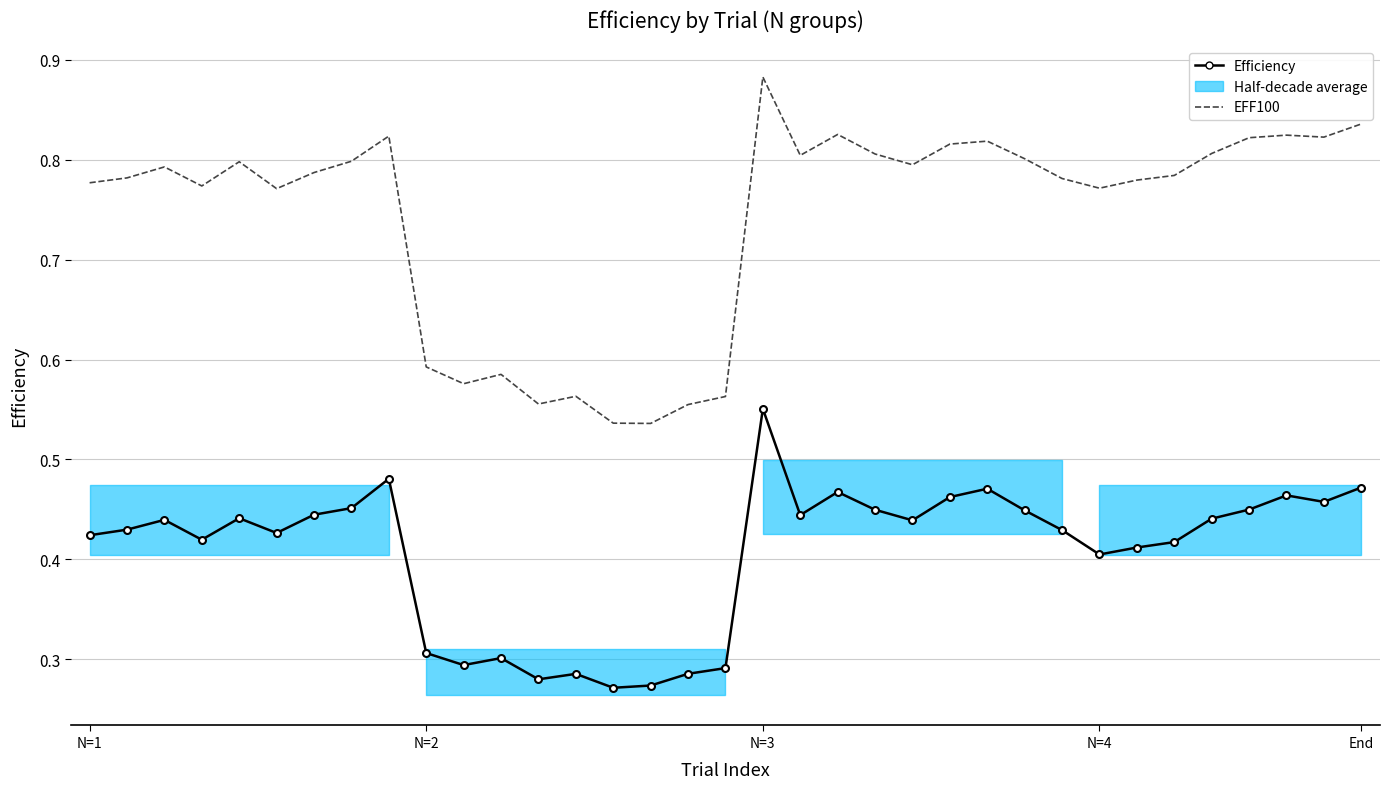

Count the Efficiency values in the range 0 to 1.

35